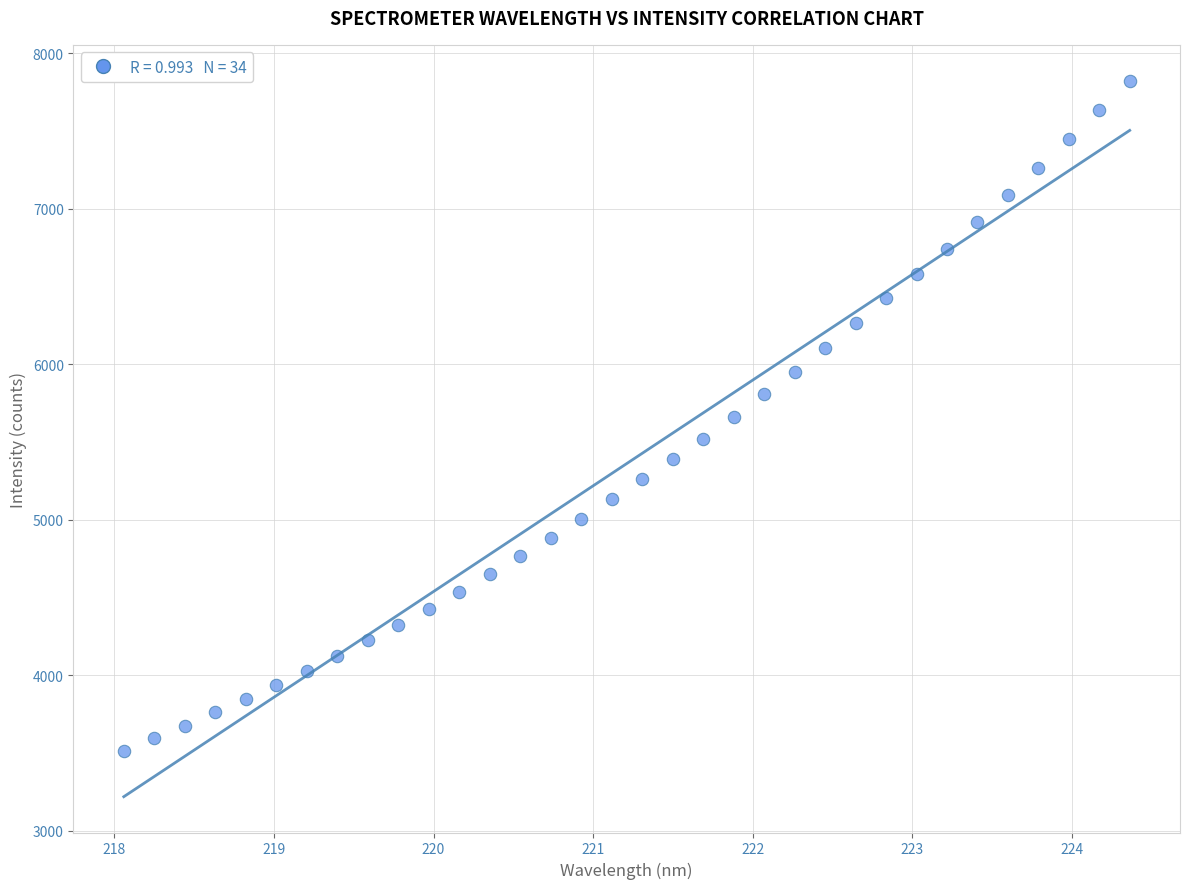

What is the range of X values (max minus min)?

6.3